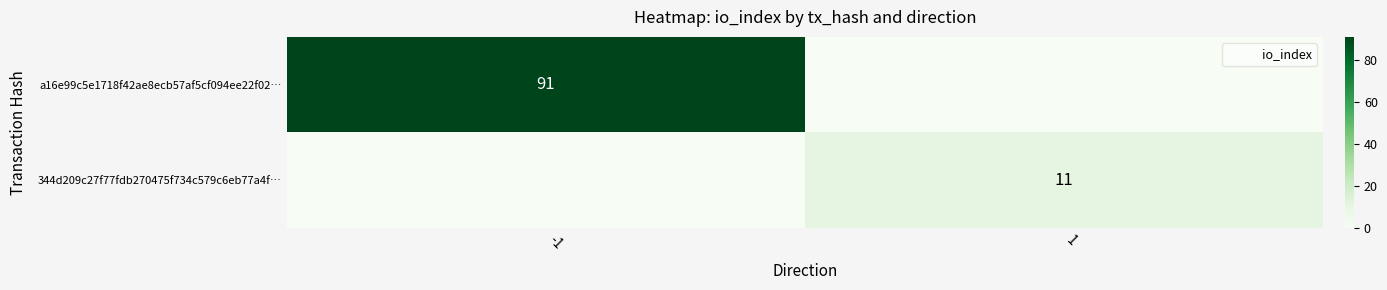

How many positive values does the 344d209c27f77fdb270475f734c579c6eb77a4f… series have?

1